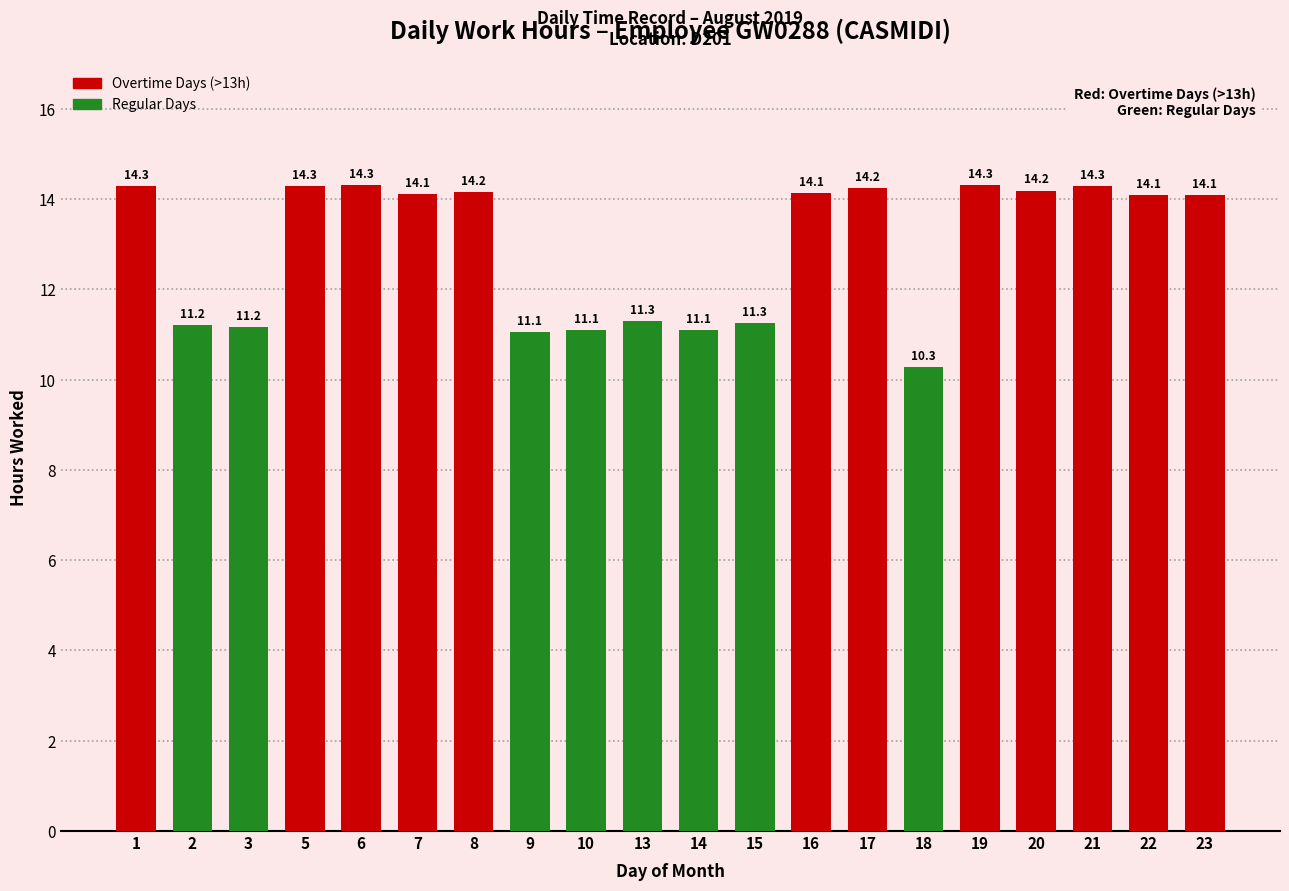

Reading left to right, list all the values displayed in this chart.

1=14.3	2=11.2	3=11.2	5=14.3	6=14.3	7=14.1	8=14.2	9=11.1	10=11.1	13=11.3	14=11.1	15=11.3	16=14.1	17=14.2	18=10.3	19=14.3	20=14.2	21=14.3	22=14.1	23=14.1